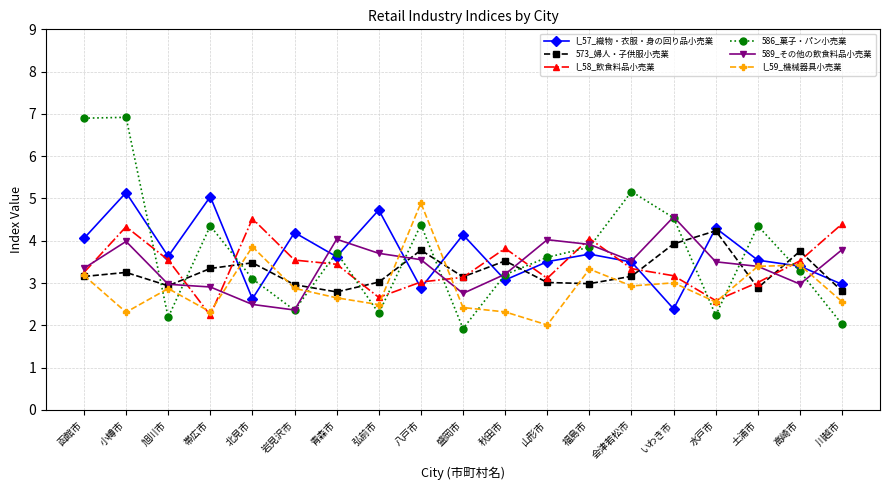

True or false: 589_その他の飲食料品小売業 and 573_婦人・子供服小売業 intersect in this chart.

True